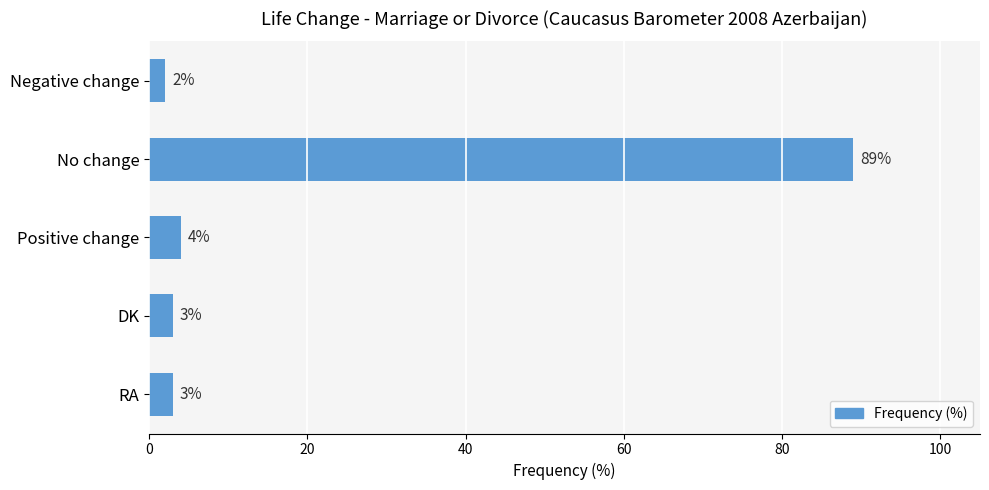

What position from the bottom is No change?

4